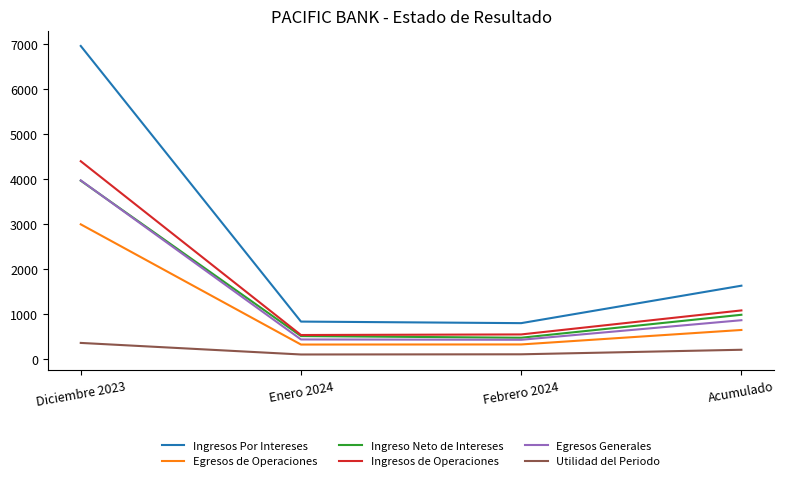

What is the minimum value for Ingresos de Operaciones?

534.1